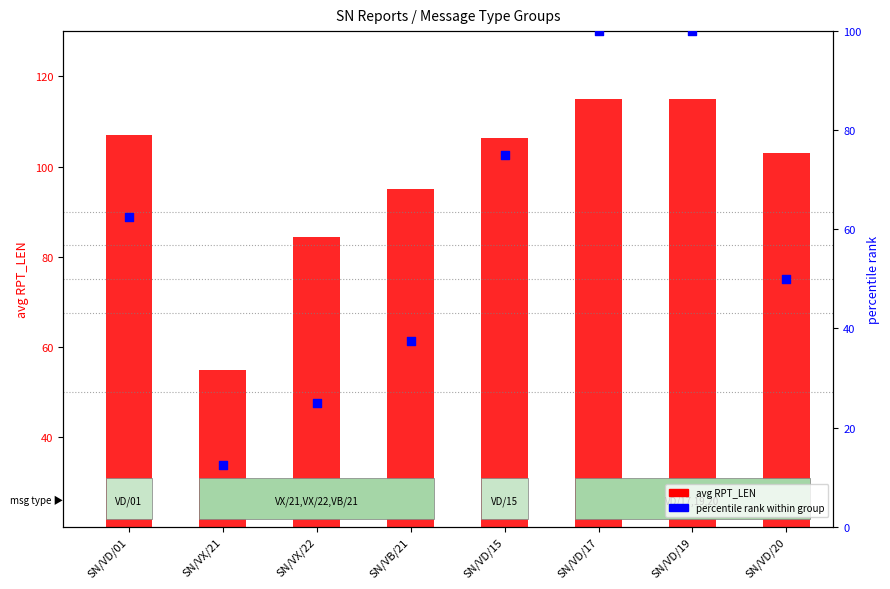

Which series has the largest total across all categories?

avg RPT_LEN